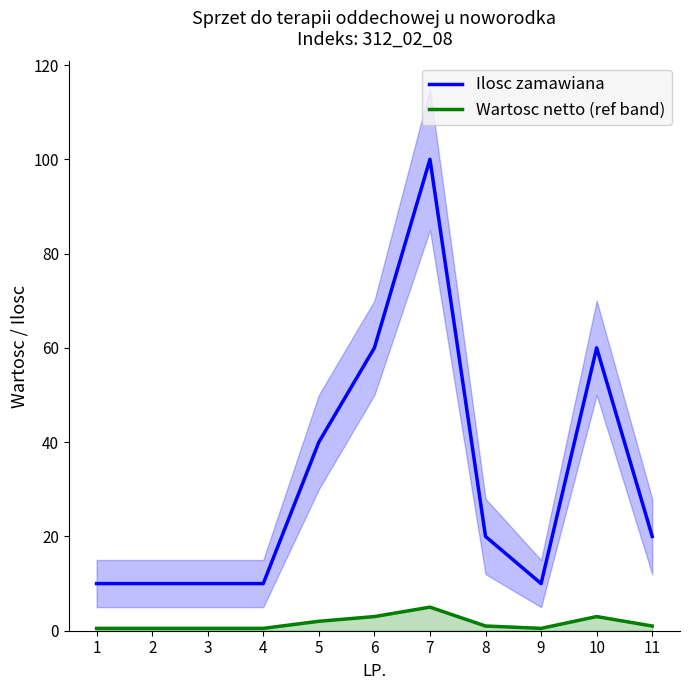

Reading left to right, transcribe all the data shown in this chart.

Ilosc zamawiana: 10.0	10.0	10.0	10.0	40.0	60.0	100.0	20.0	10.0	60.0	20.0
Wartosc netto (ref band): 0.5	0.5	0.5	0.5	2.0	3.0	5.0	1.0	0.5	3.0	1.0